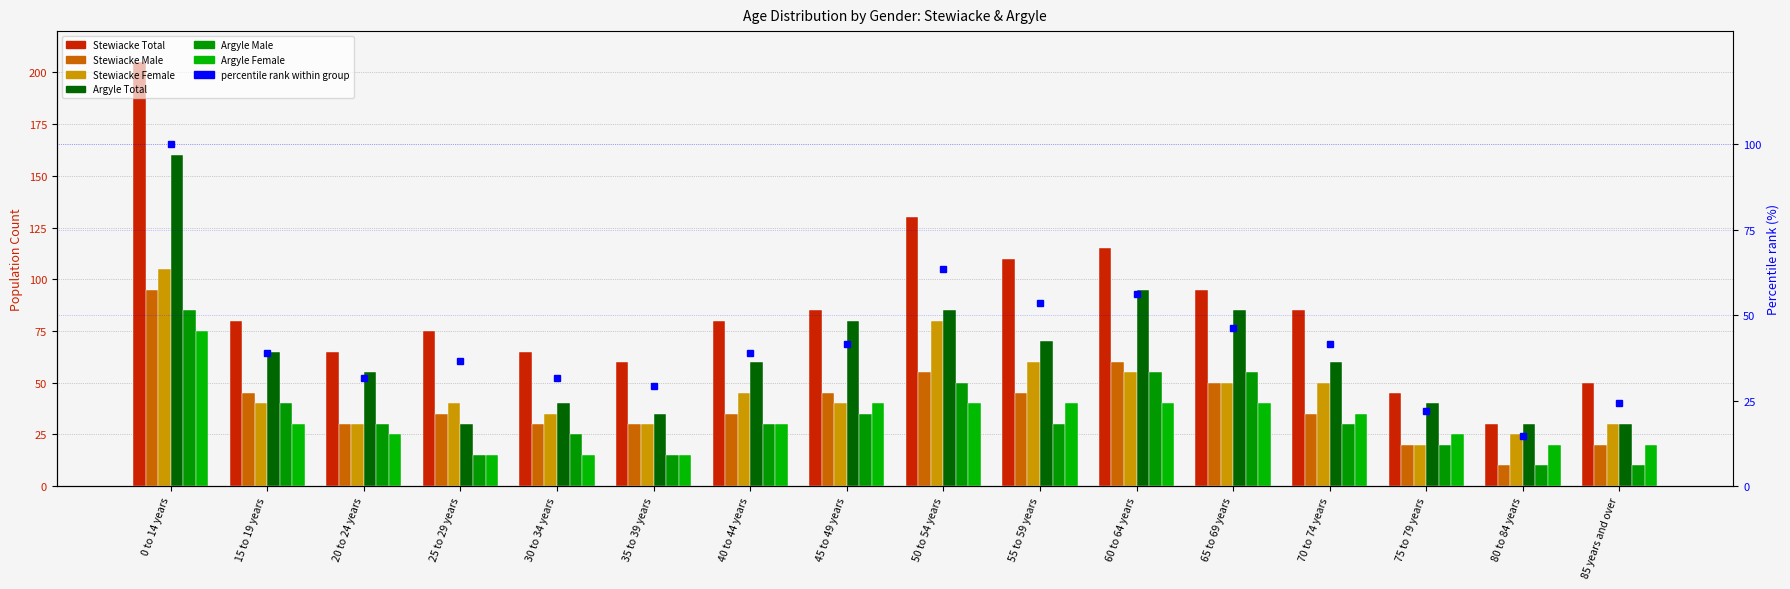

How many bars are there in total?

96